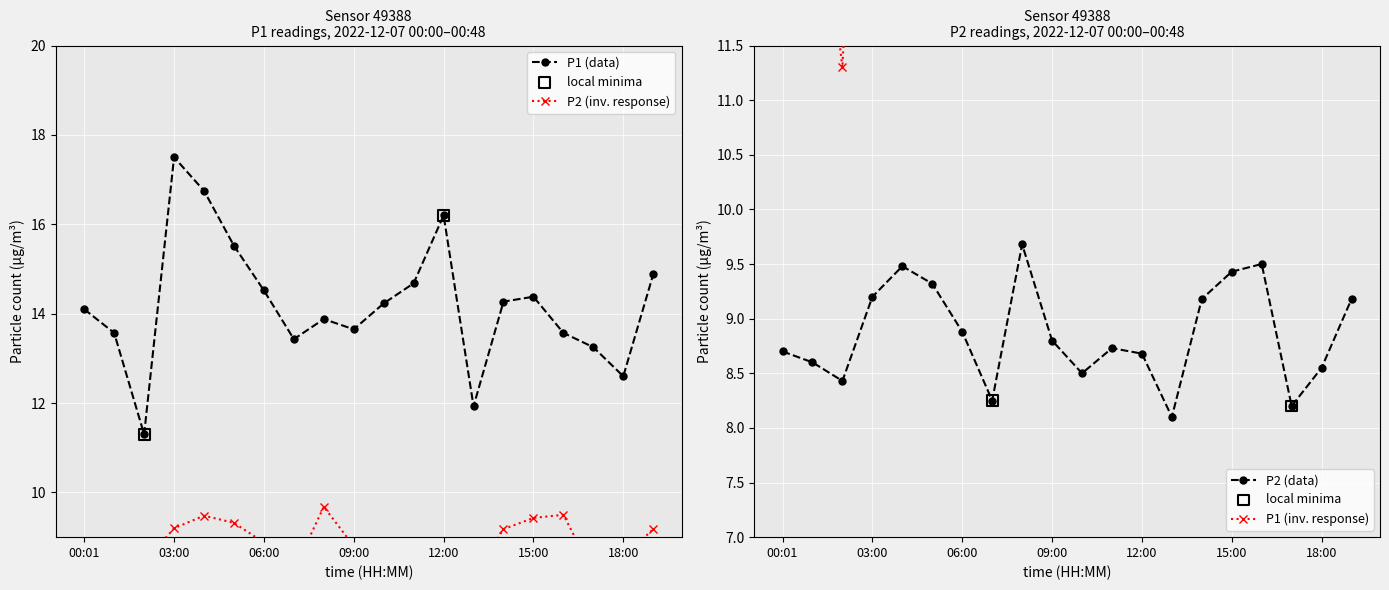

At how many categories does at least one series exceed 9?

20